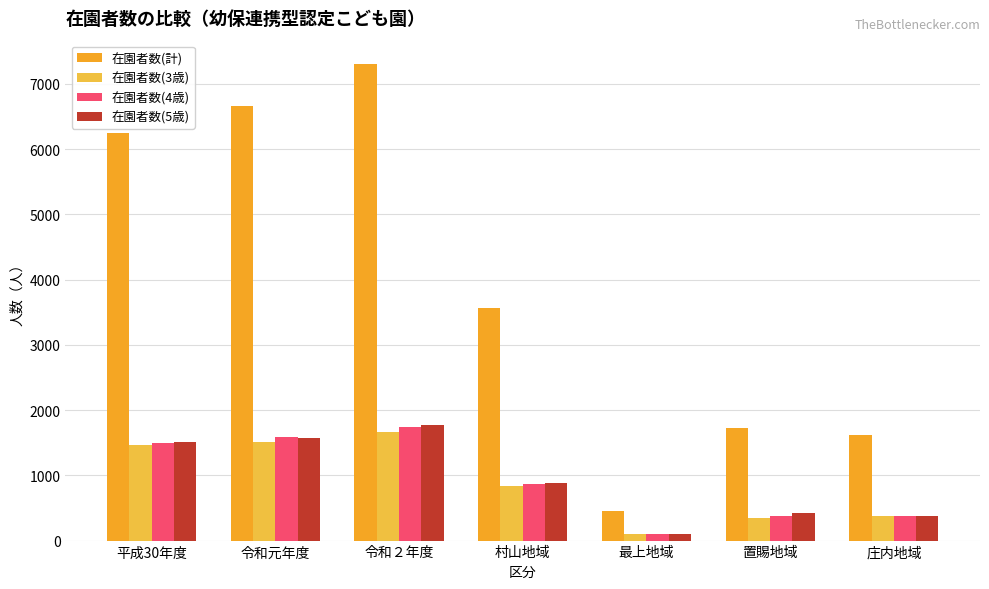

How many categories are shown in the chart?

7